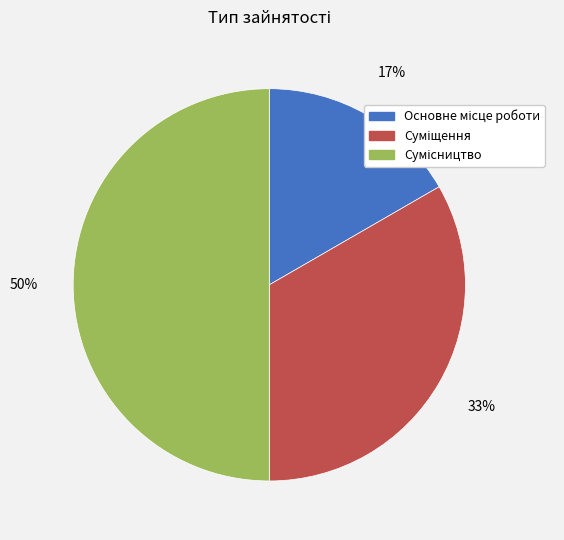

To the nearest percent, what is the average slice percentage?

33%